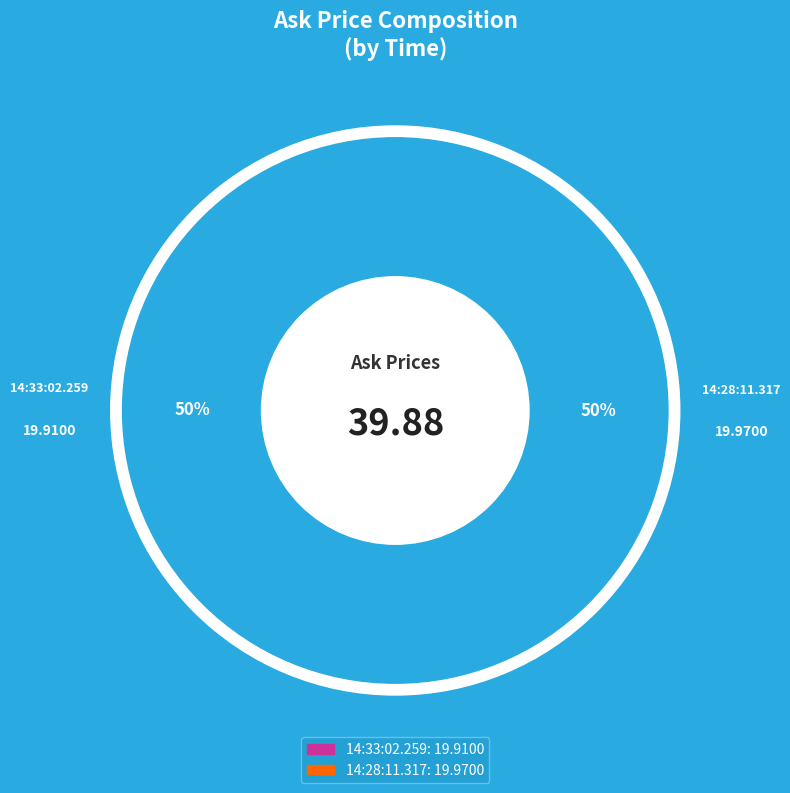

To the nearest percent, what portion does 14:28:11.317 represent?

50%